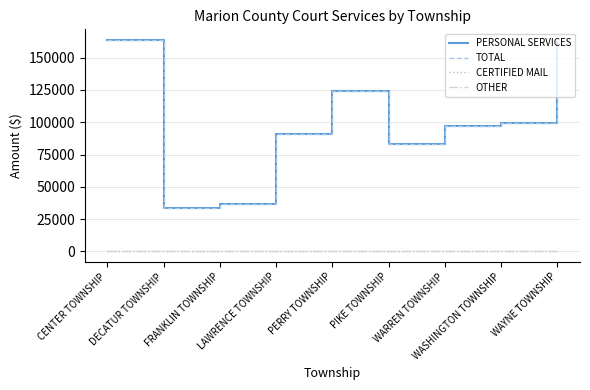

Does the chart display data point markers on the line(s)?

No